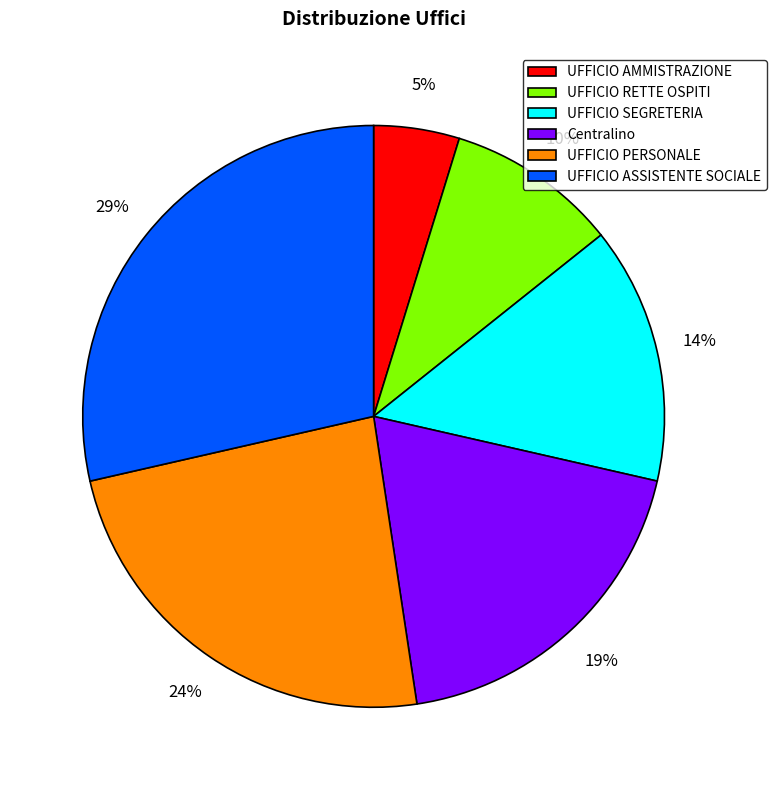

What is the ratio of the value at UFFICIO RETTE OSPITI to the value at UFFICIO PERSONALE?

0.4